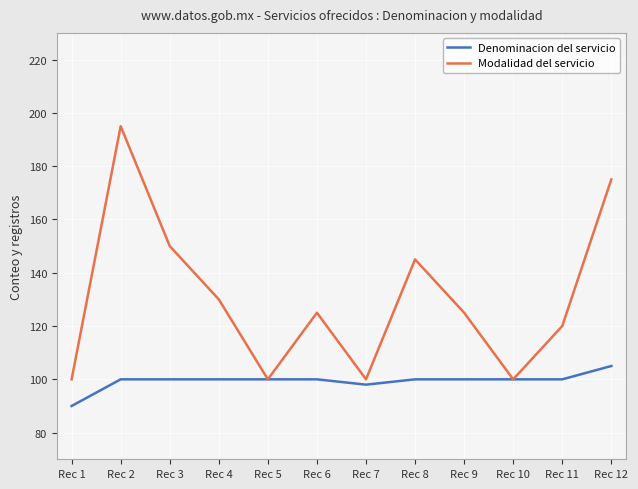

What are all the series names shown in the legend?

Denominacion del servicio, Modalidad del servicio